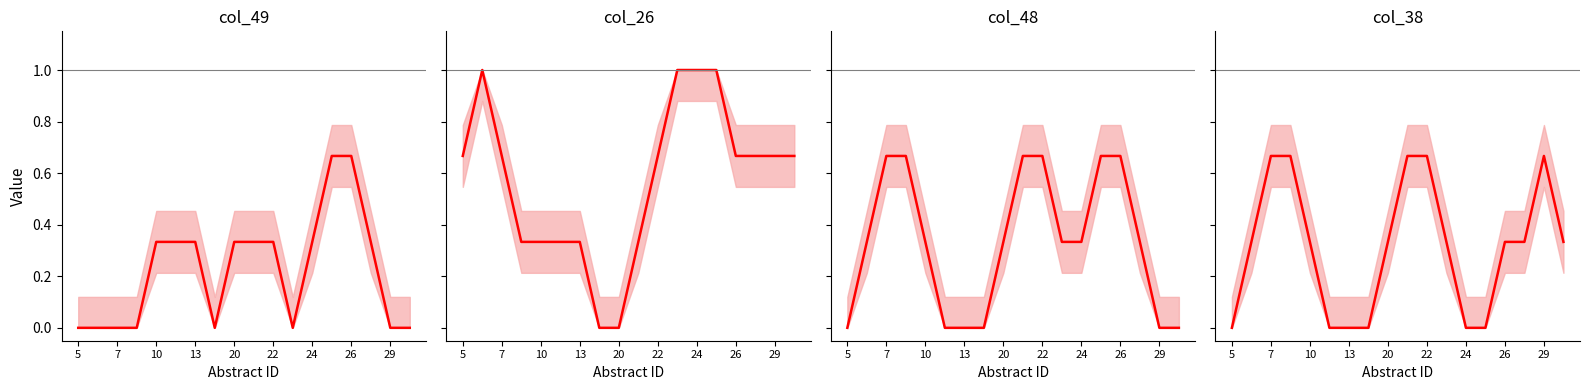

True or false: col_26 and col_38 cross at least once.

False